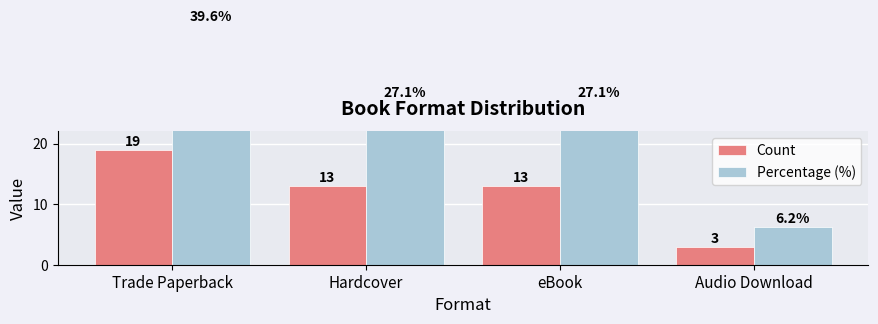

At which category is the sum across all series the highest?

Trade Paperback